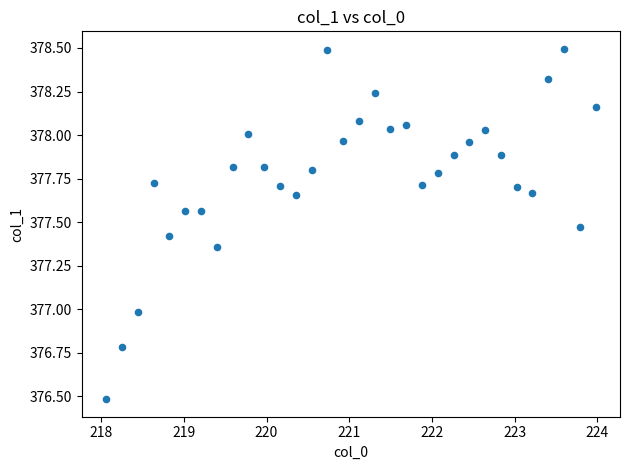

What is the range of X values (max minus min)?

5.9